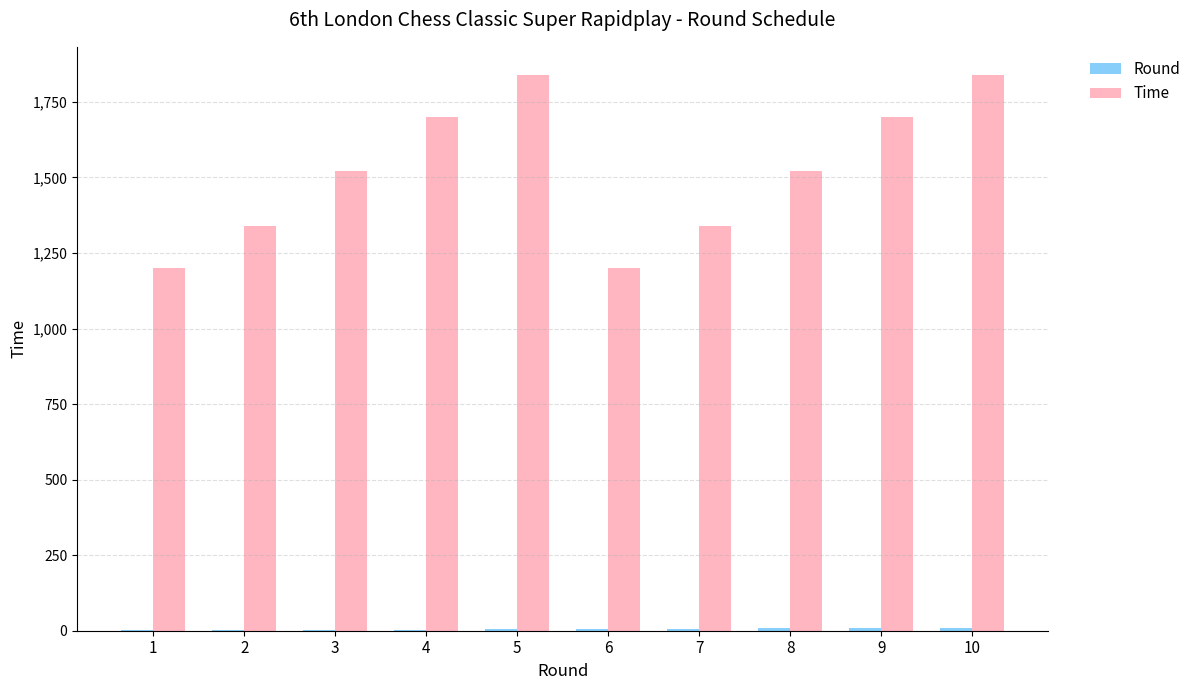

Which series has the largest total across all categories?

Time